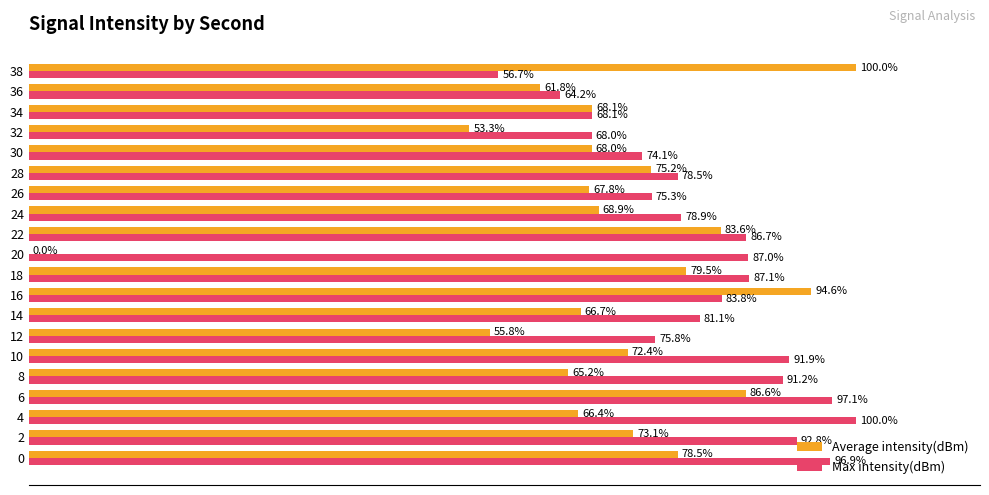

Which series has the largest total across all categories?

Max intensity(dBm)